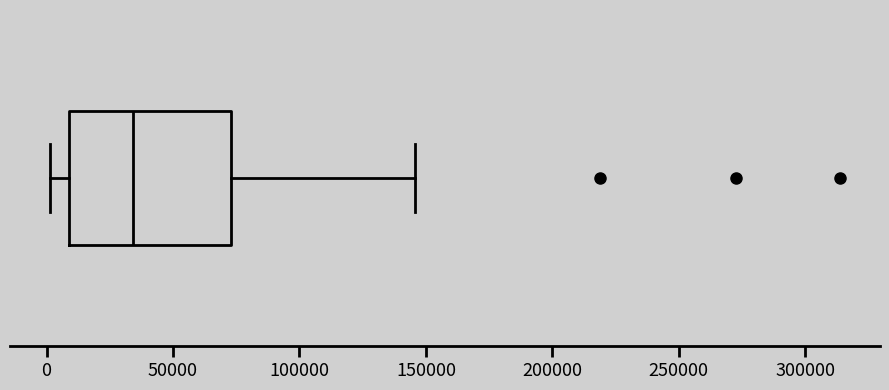

Where does the left whisker of the box end on the x-axis? The values are not printed on the chart, so give them approximately, as read against the axis.

0